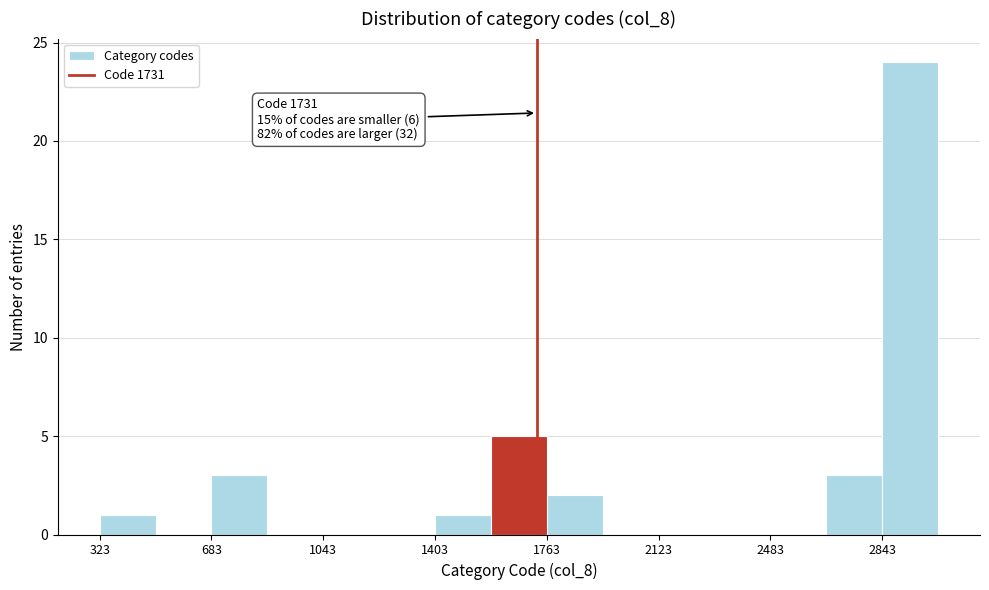

Read against the x-axis, roughly where is the centre of the tallest bar?

2950